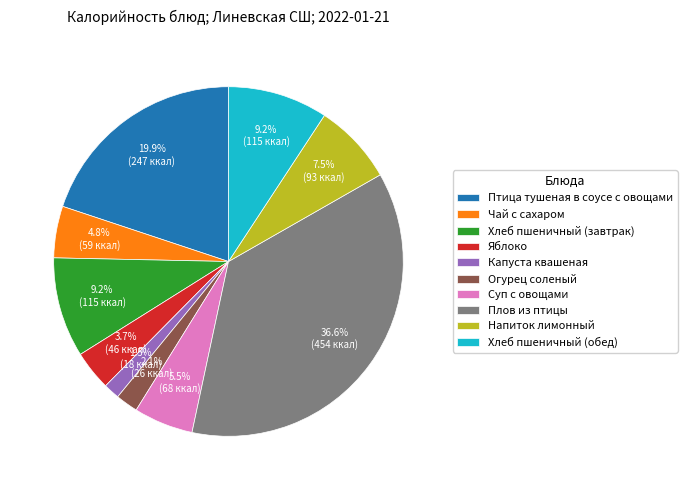

Which category has the smallest portion of the pie?

Капуста квашеная